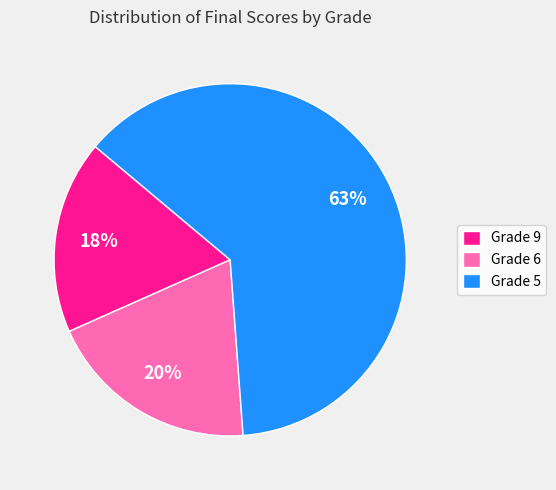

To the nearest percent, what portion does Grade 6 represent?

20%